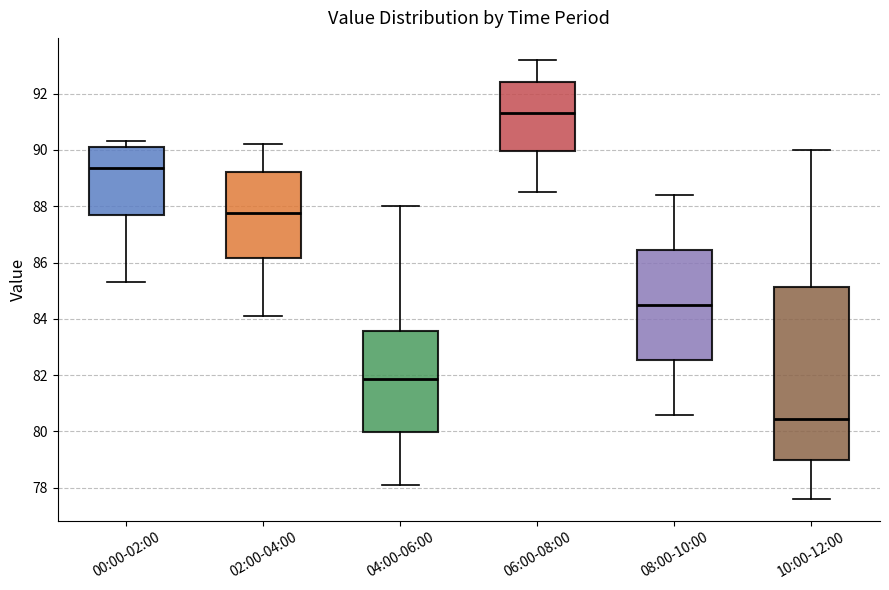

Which box is the tallest, from its lower edge to its upper edge?

10:00-12:00